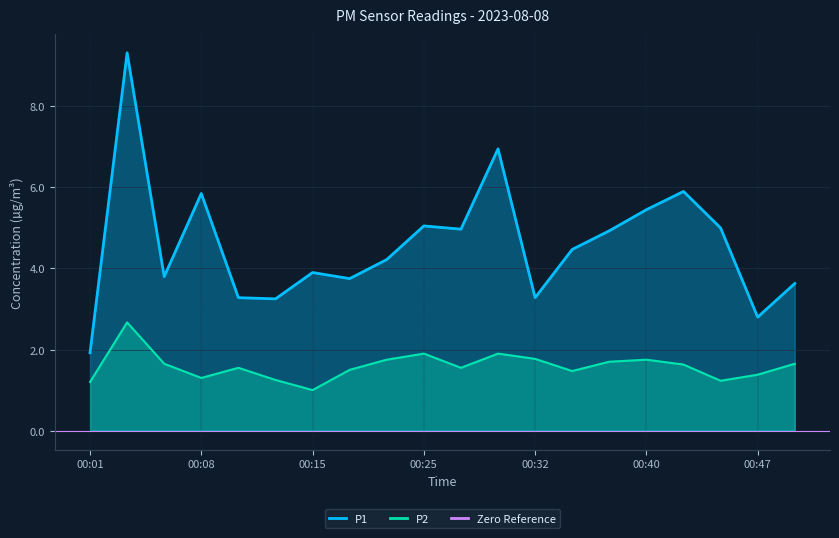

Which has a higher value, 00:06 or 00:20?

00:06